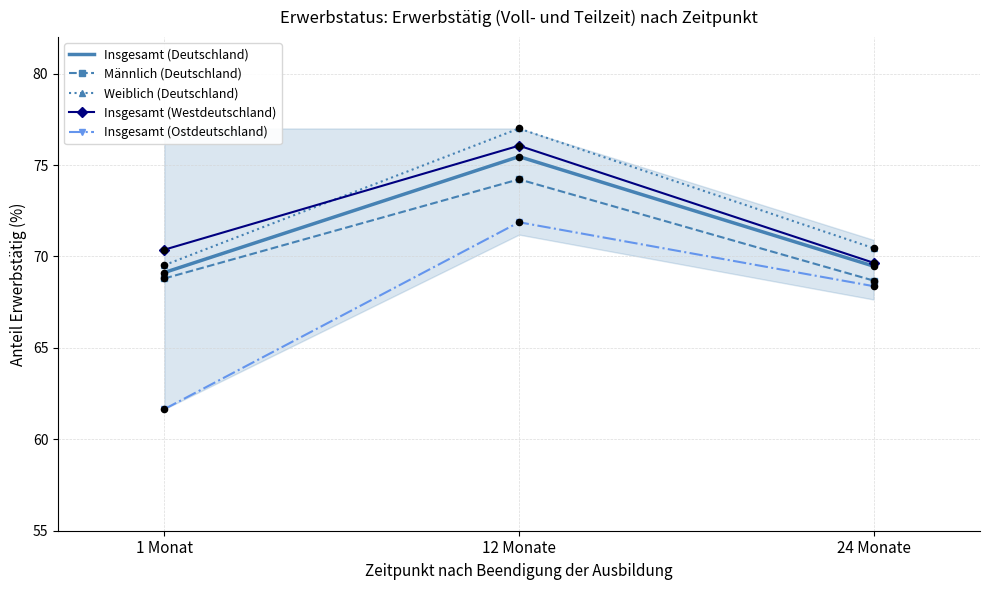

Which series has the largest total across all categories?

Weiblich (Deutschland)